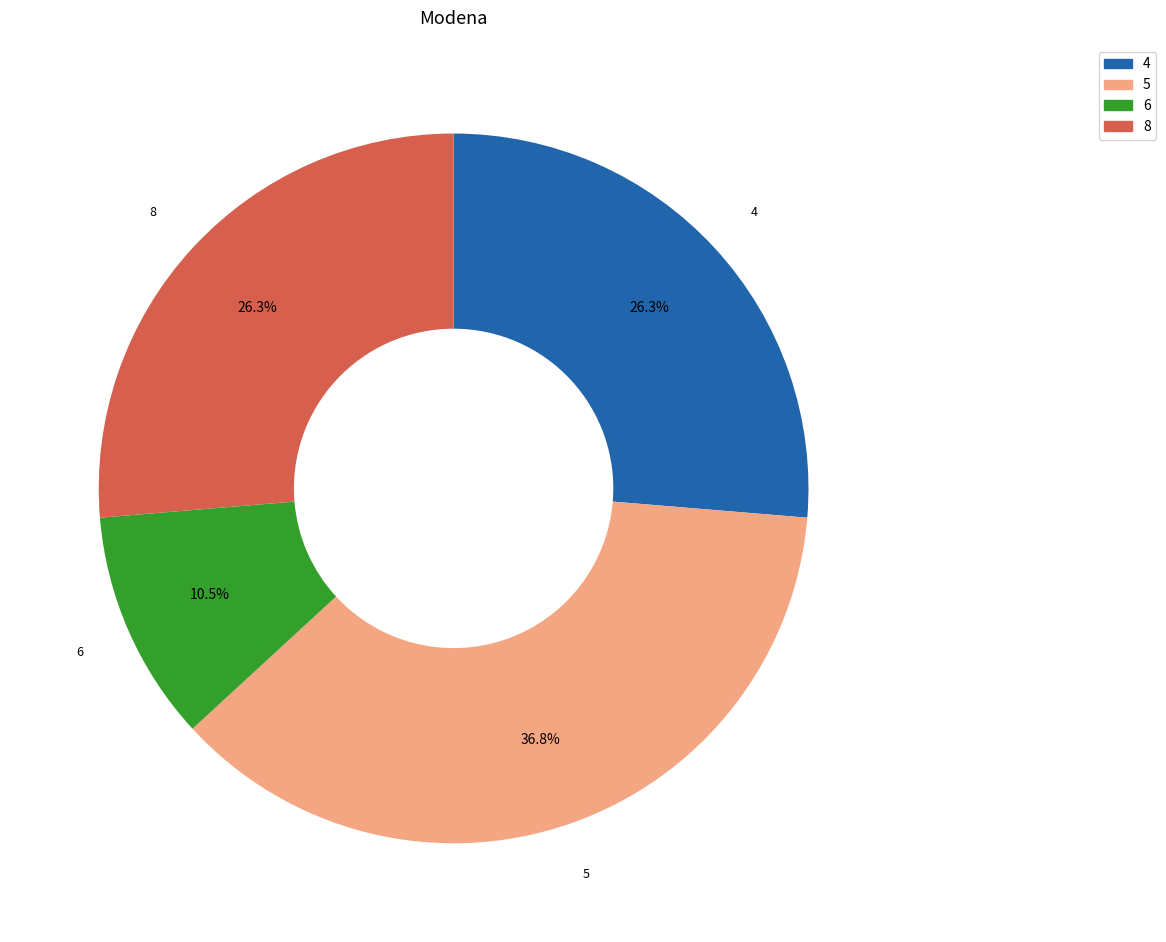

Is there a majority slice in this chart?

No